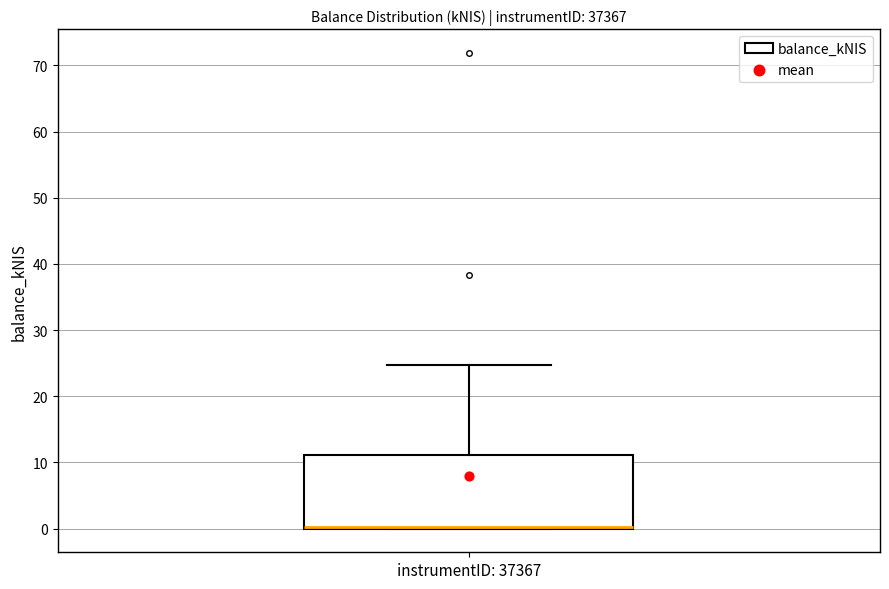

Read this box plot against the y-axis: the position of the median line, the range covered by the box, and the ends of both whiskers. The values are not printed on the chart, so give them approximately, as read against the axis.

median 0 (drawn on the box's lower edge), box 0 to 11, whiskers 0 to 25